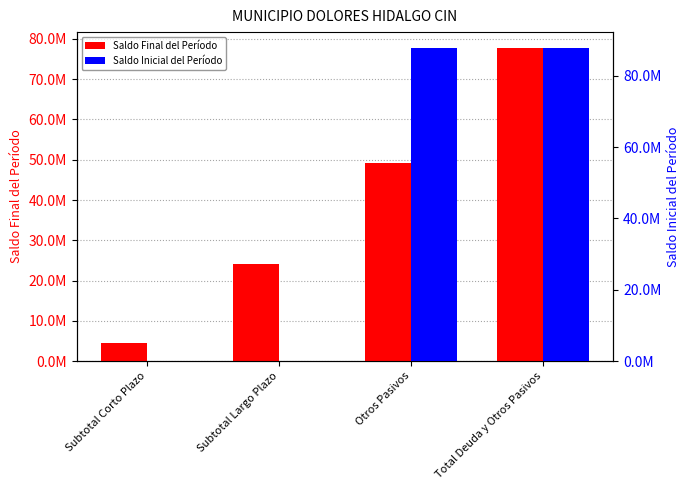

How many bars are there in total?

8